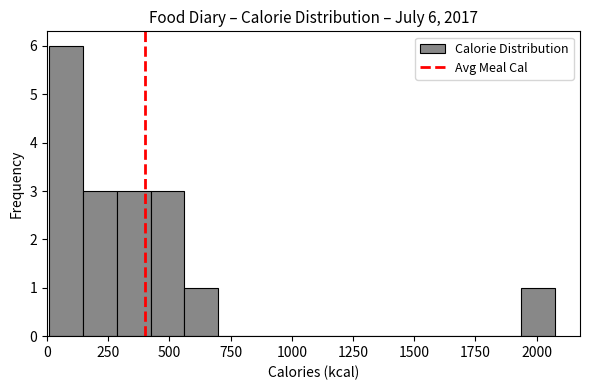

Around what value on the x-axis is the tallest bar? Give the approximate position of its centre, as read against the axis.

100